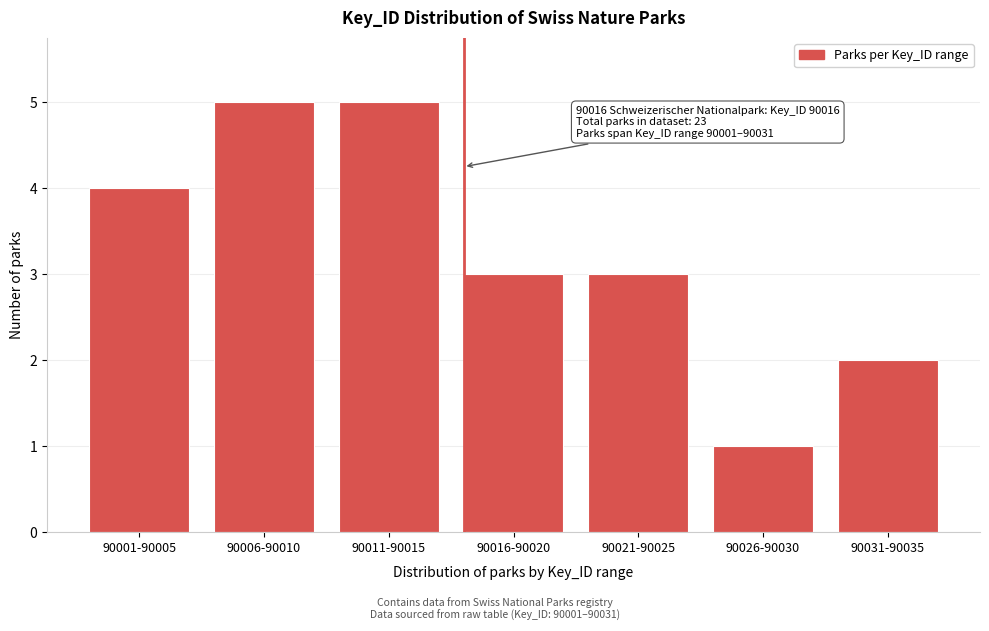

Reading left to right, extract all data points from this chart.

4	5	5	3	3	1	2